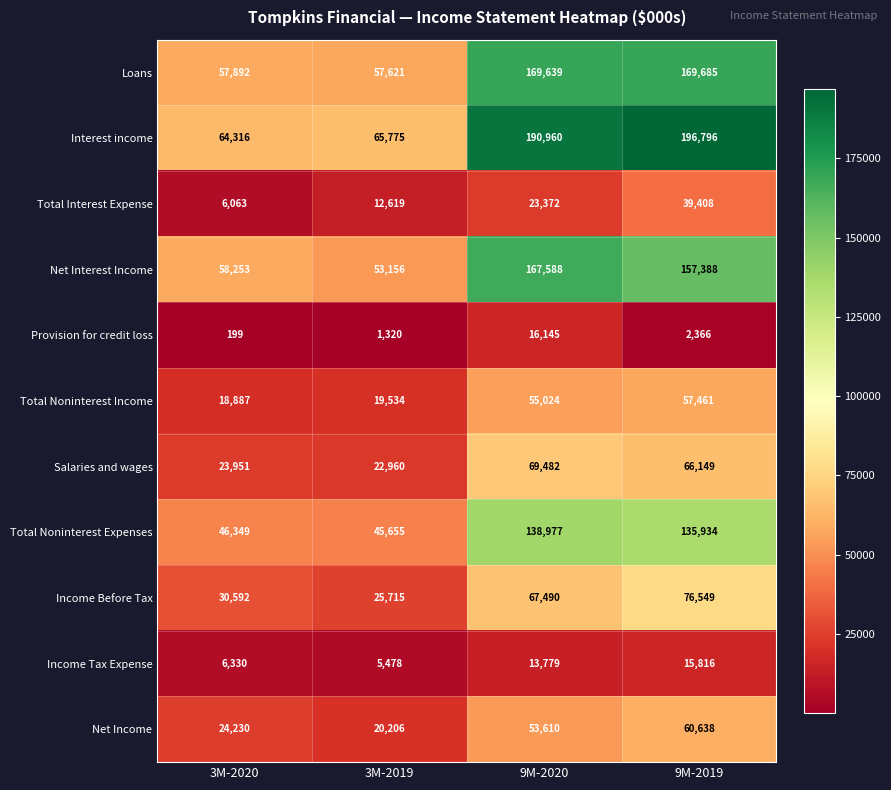

What is the spread (max minus min) of values at 9M-2019?

194430